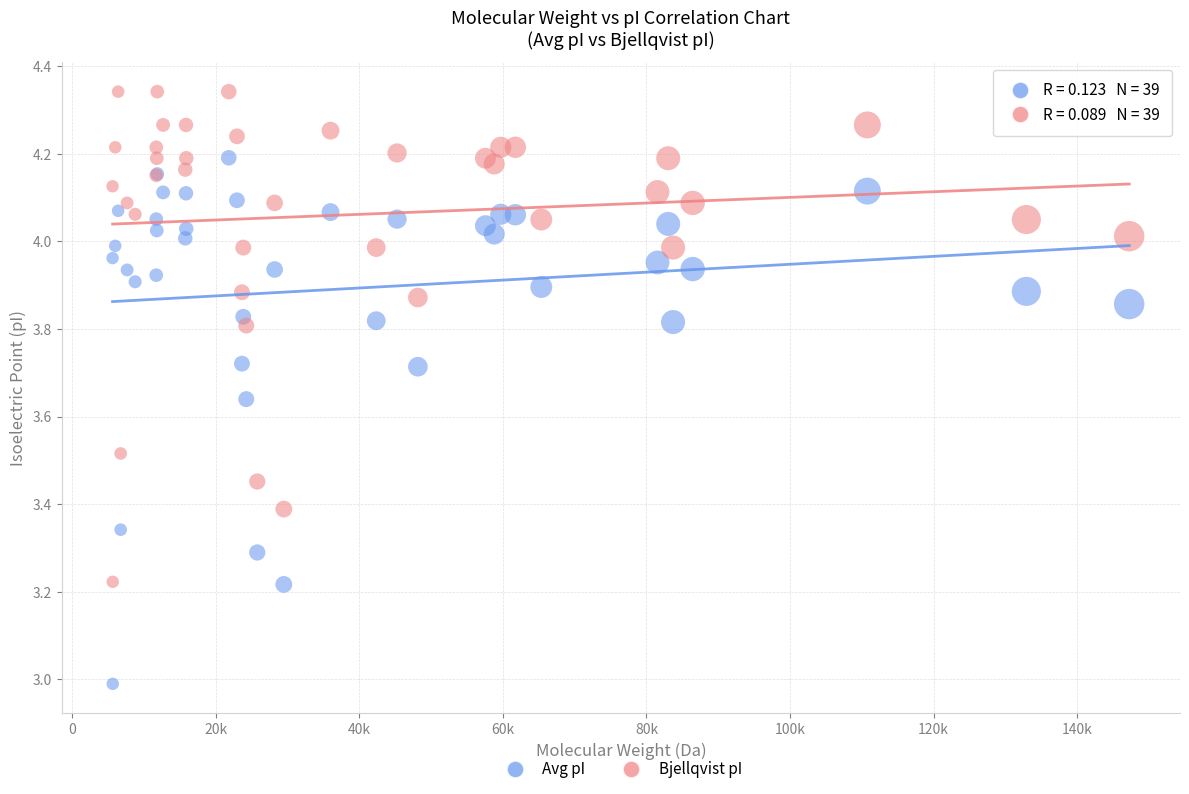

What are all the series names shown in the legend?

Avg pI, Bjellqvist pI